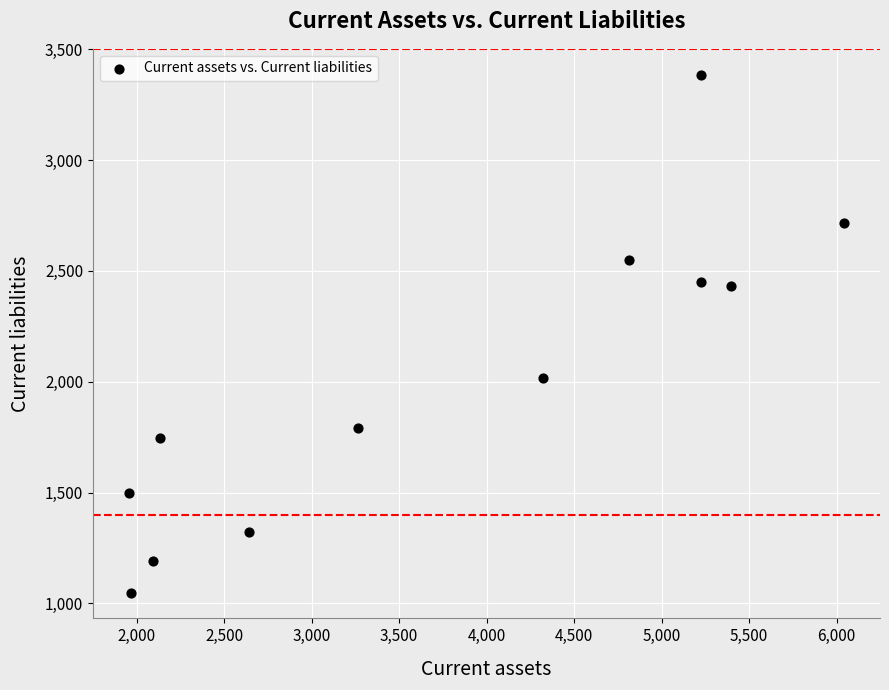

What is the range of X values (max minus min)?

4090